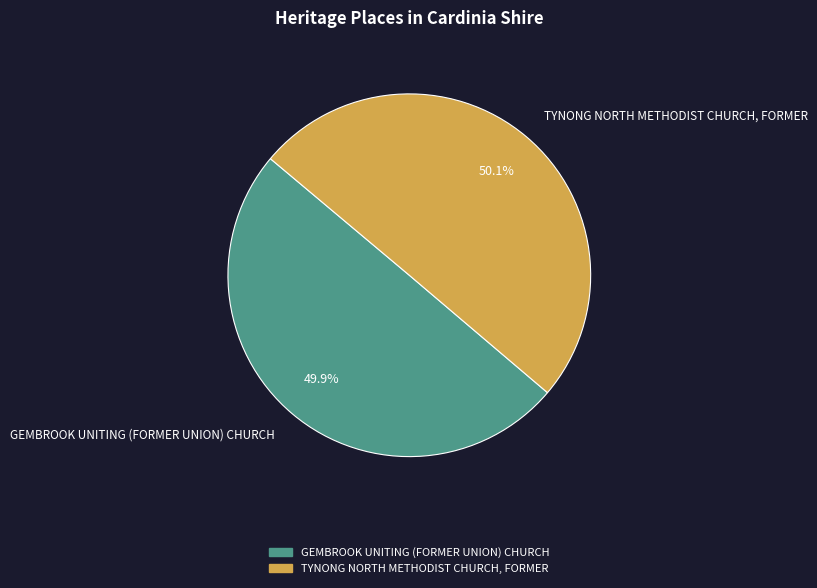

What percentage is NOT represented by TYNONG NORTH METHODIST CHURCH, FORMER?

49.9%